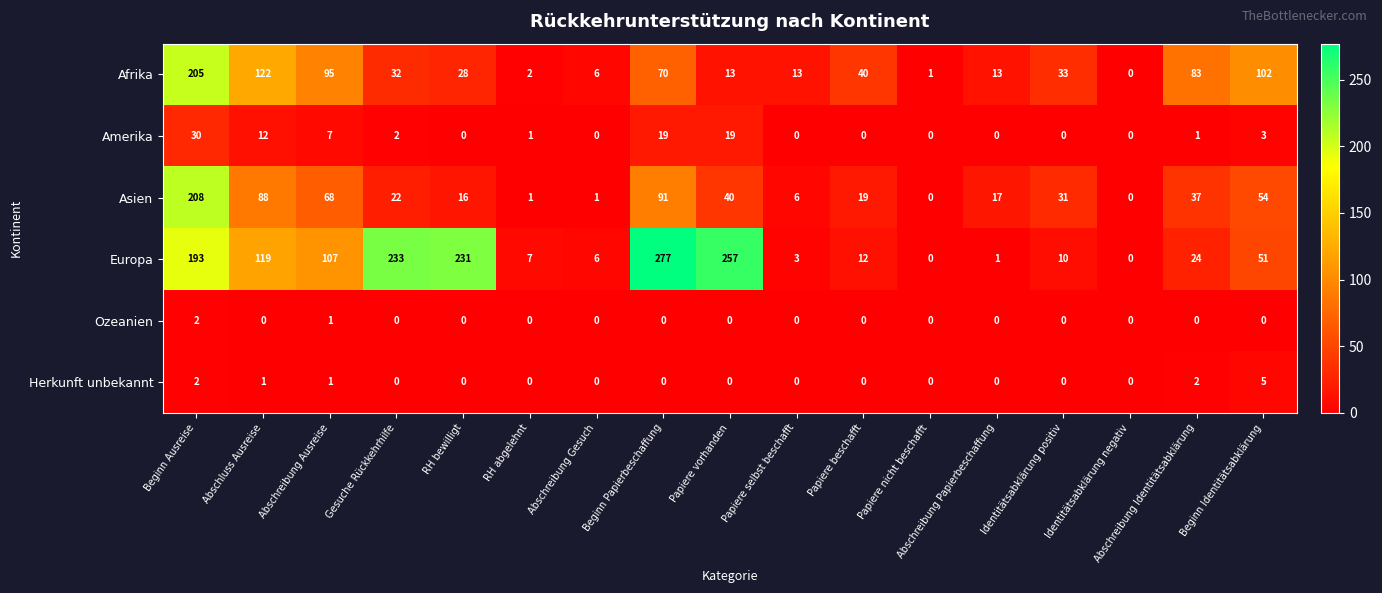

Which series has the largest total across all categories?

Europa